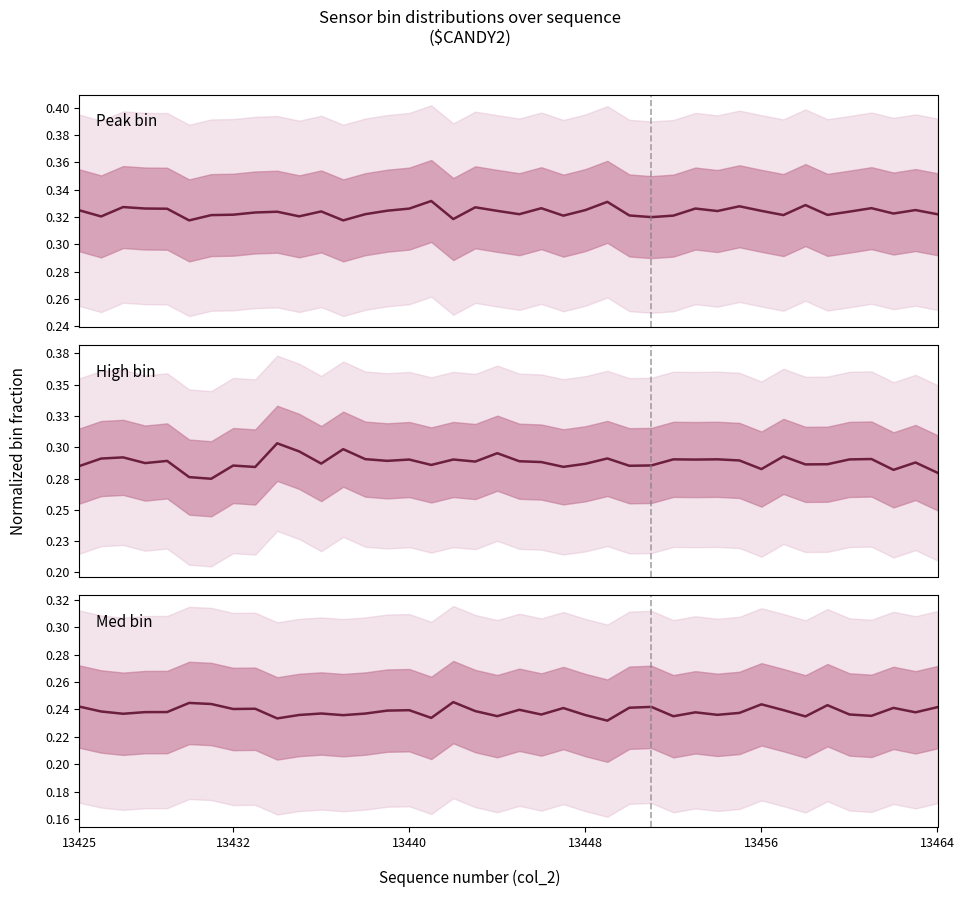

Rank the series by their average value, from lowest to highest.

Med bin, High bin, Peak bin